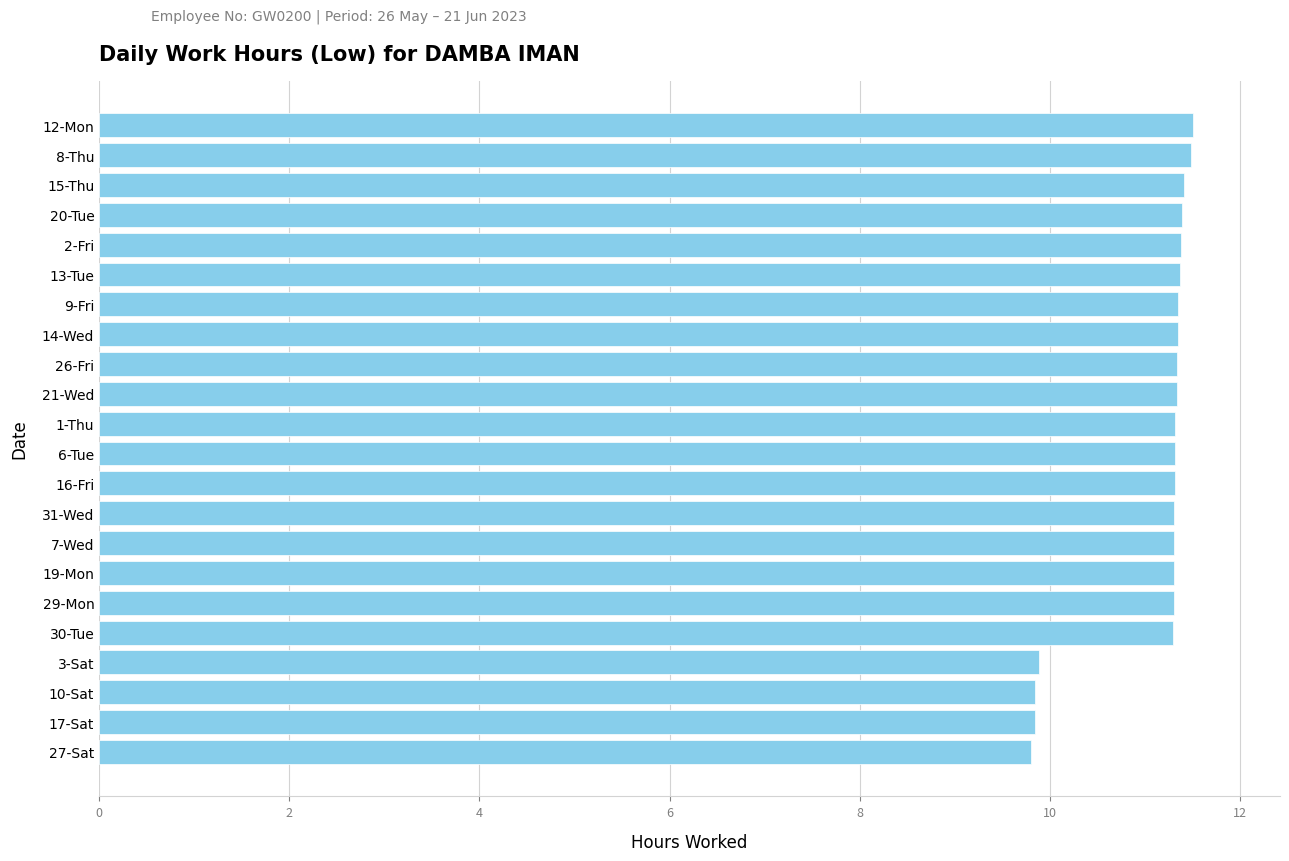

What is the change in value from 8-Thu to 17-Sat?

-1.6